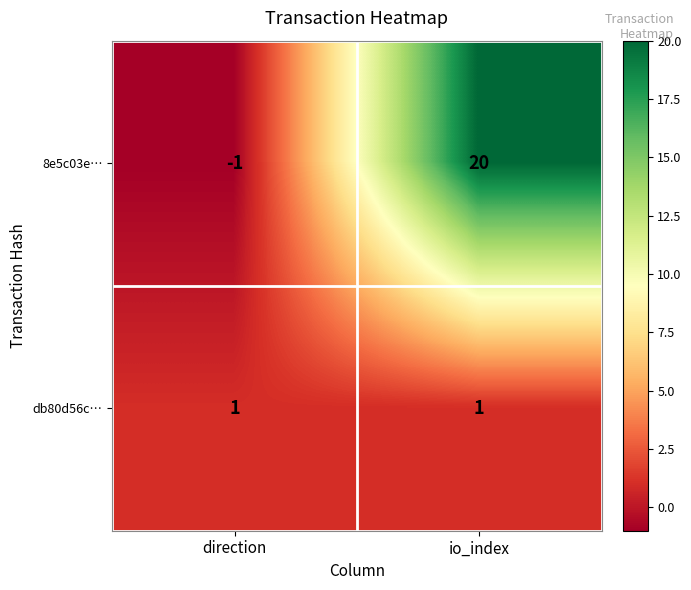

At direction, list the series in order from smallest to largest.

8e5c03e…, db80d56c…